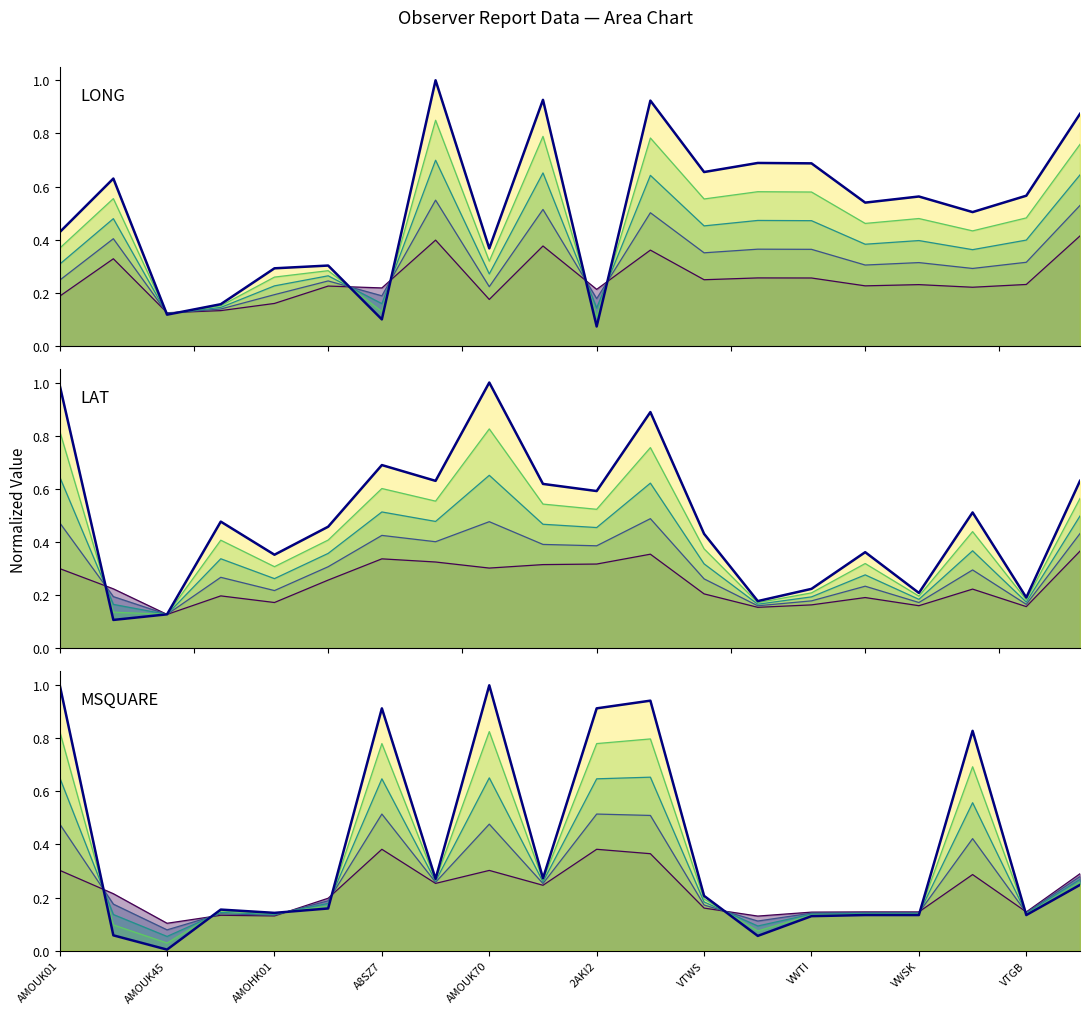

What is the difference between the second highest and second lowest values in the LONG main series?

0.8